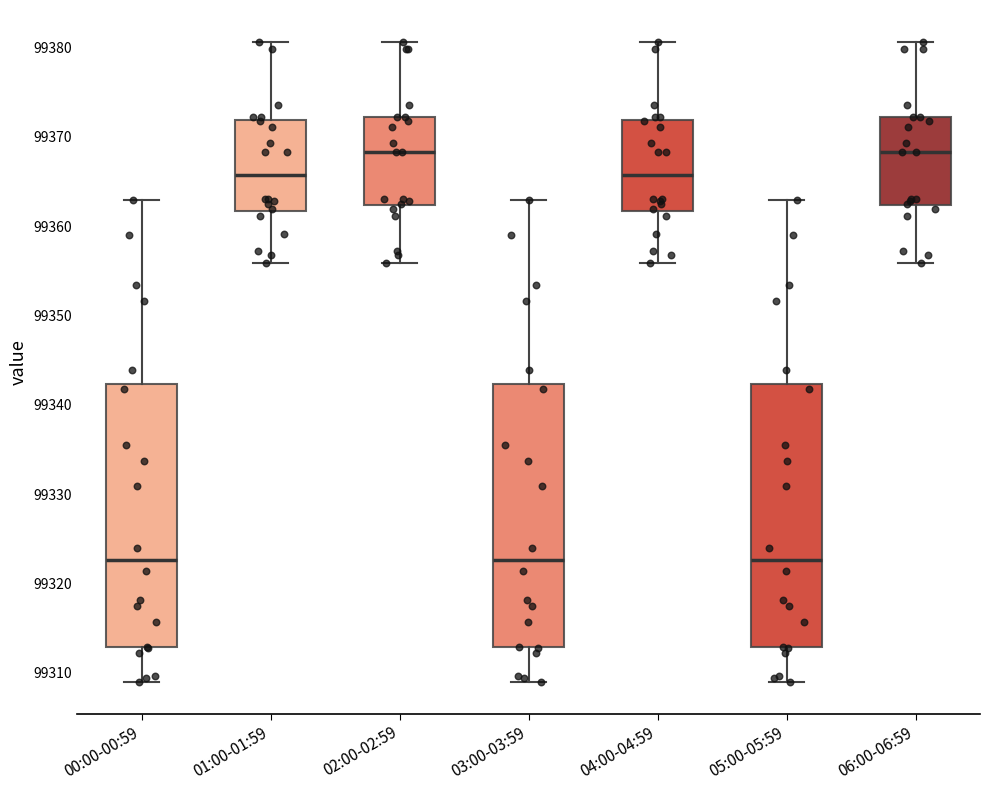

Where does the median line of the box for 03:00-03:59 sit on the y-axis? The values are not printed on the chart, so give them approximately, as read against the axis.

99323